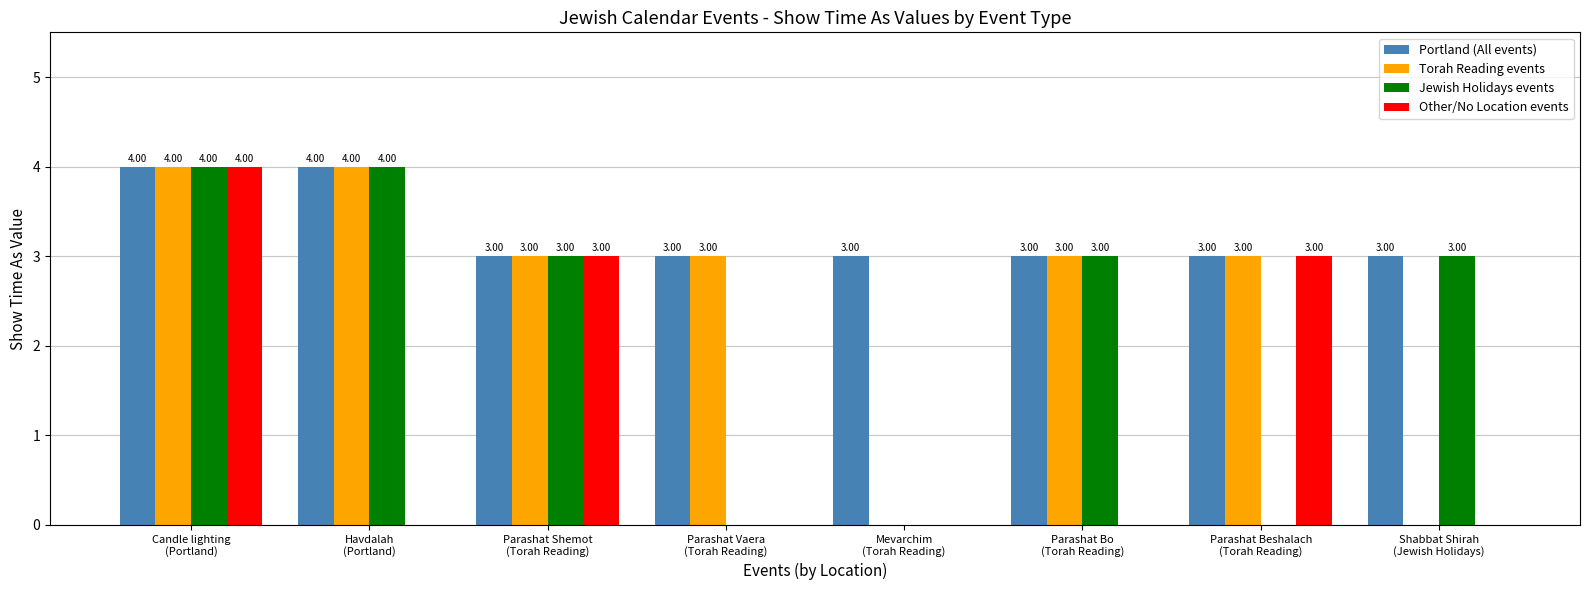

Which series has the largest total across all categories?

Portland (All events)